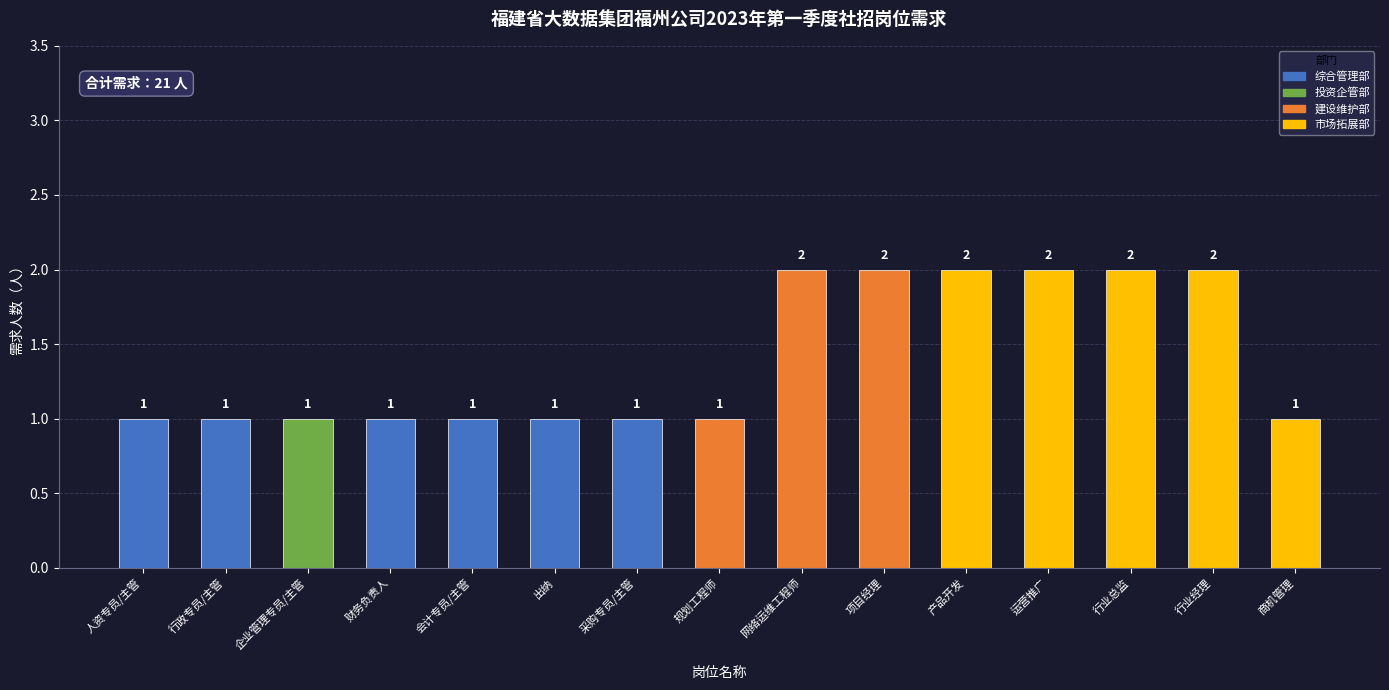

What is the label of the 8th bar from the left?

规划工程师